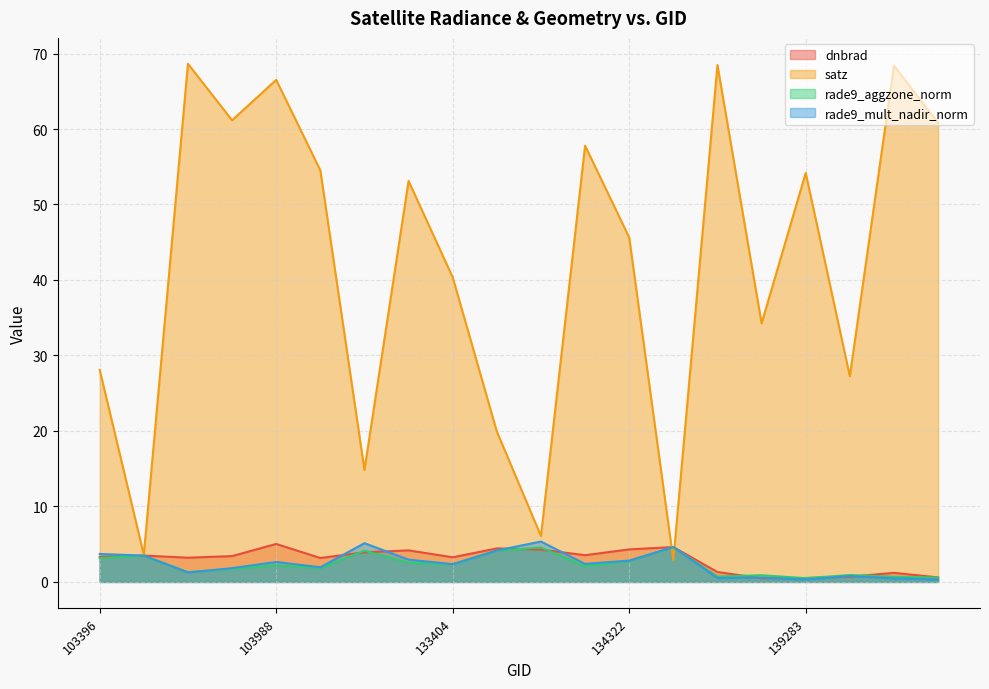

What is the value of the rade9_aggzone_norm point at the 2nd from the left?

3.5